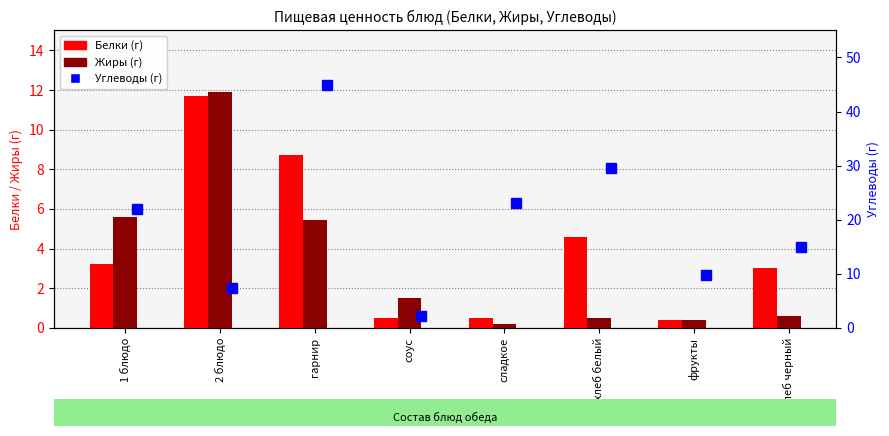

List the series in order of their peak value, highest first.

Углеводы, Жиры, Белки